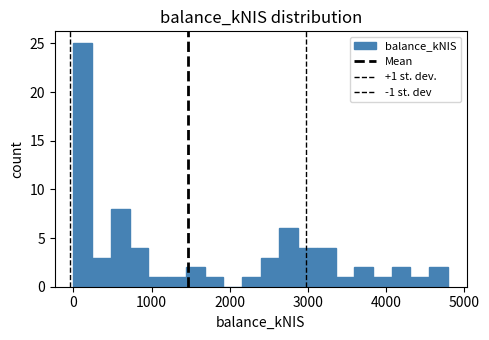

Around what value on the x-axis is the tallest bar? Give the approximate position of its centre, as read against the axis.

100